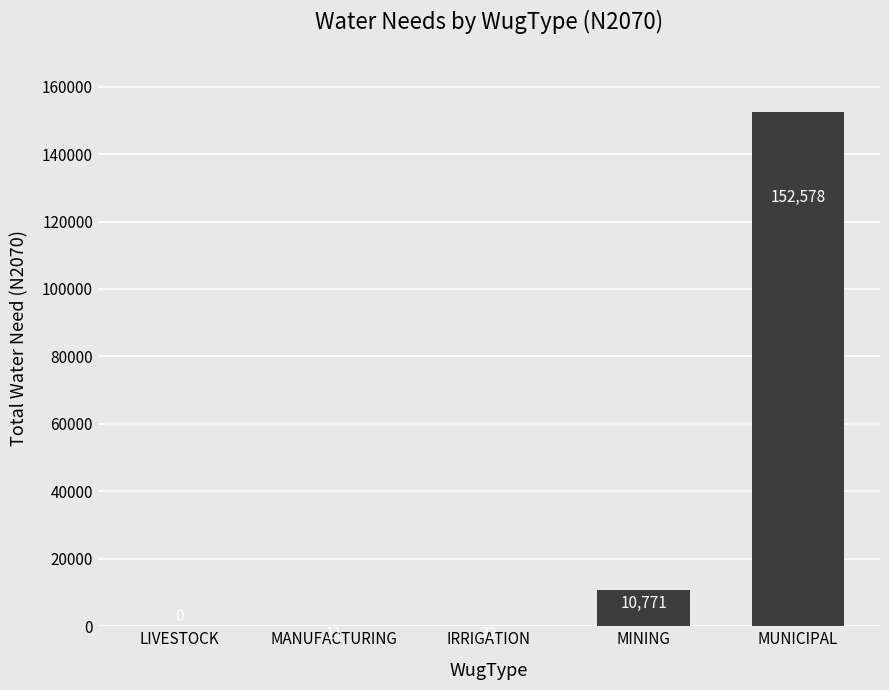

Between MUNICIPAL and IRRIGATION, which is larger?

MUNICIPAL